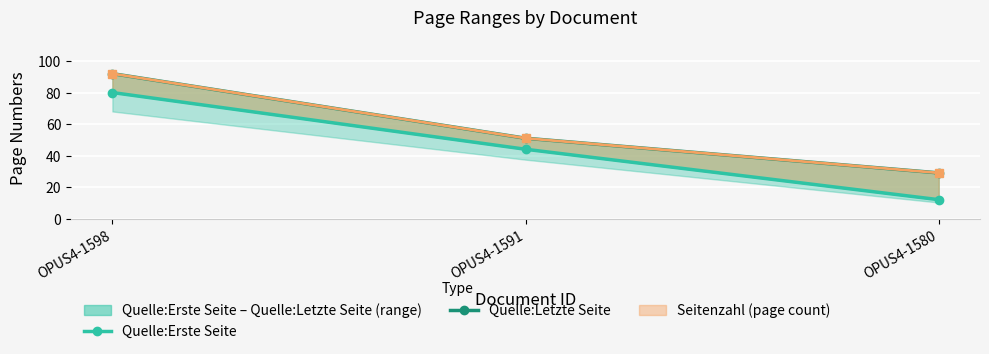

What is the average value of the Quelle:Letzte Seite series?

57